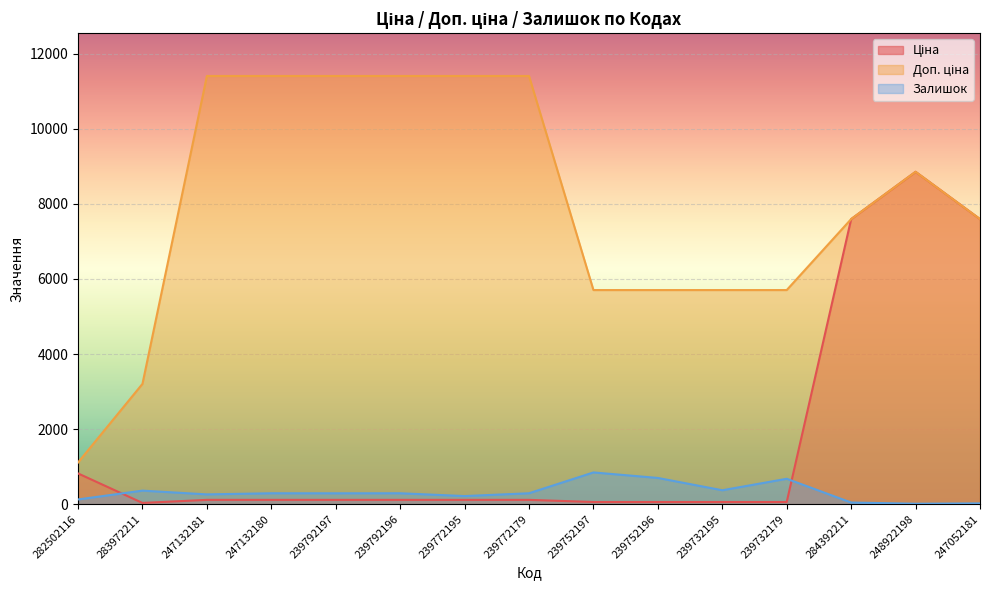

Which series has the largest range (max minus min)?

Доп. ціна